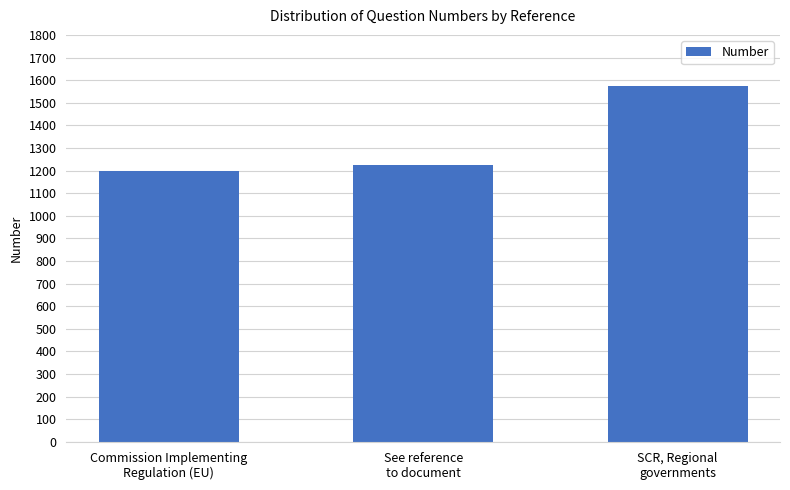

How many data points does each series have?

3